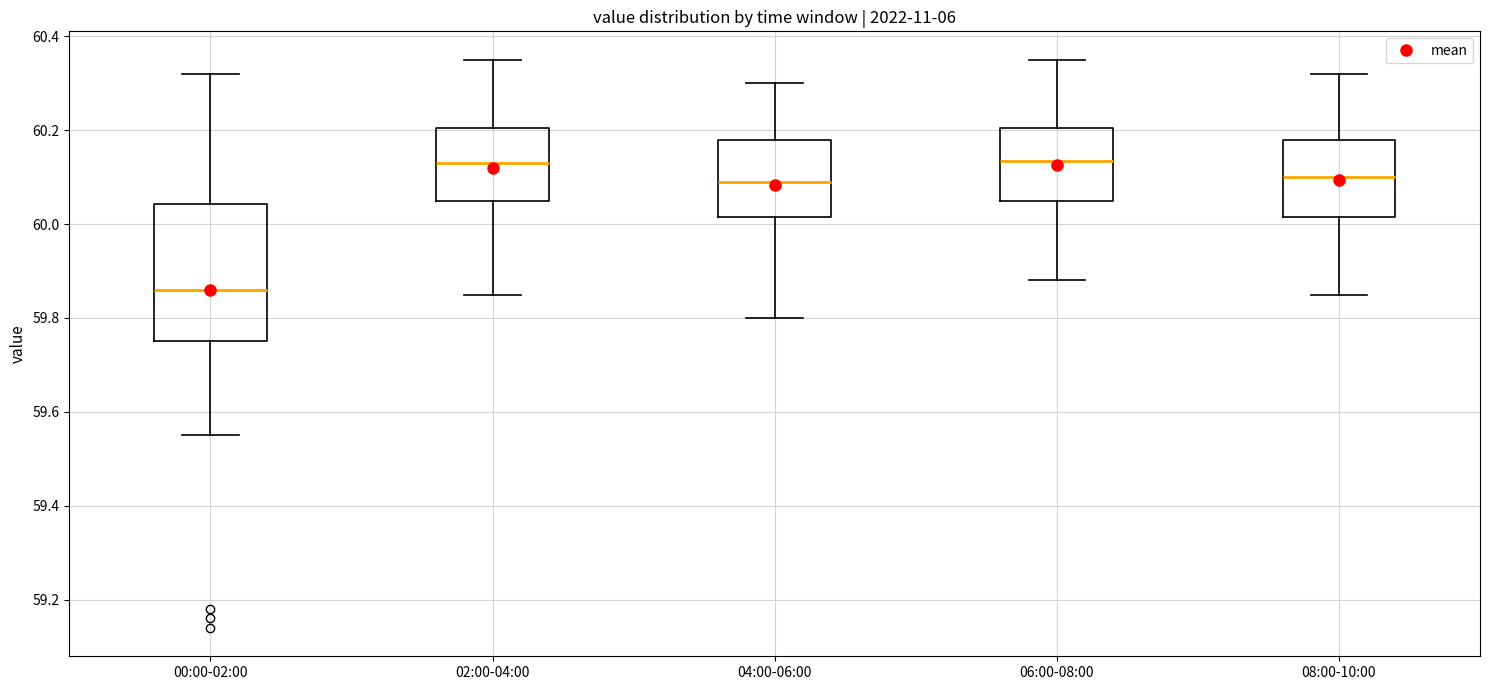

Reading left to right, read every box against the y-axis: the position of its median line, the range the box covers, and the ends of its whiskers. The values are not printed on the chart, so give them approximately, as read against the axis.

00:00-02:00: median 59.86, box 59.76 to 60.04, whiskers 59.56 to 60.32
02:00-04:00: median 60.14, box 60.06 to 60.20, whiskers 59.86 to 60.36
04:00-06:00: median 60.10, box 60.02 to 60.18, whiskers 59.80 to 60.30
06:00-08:00: median 60.14, box 60.06 to 60.20, whiskers 59.88 to 60.36
08:00-10:00: median 60.10, box 60.02 to 60.18, whiskers 59.86 to 60.32